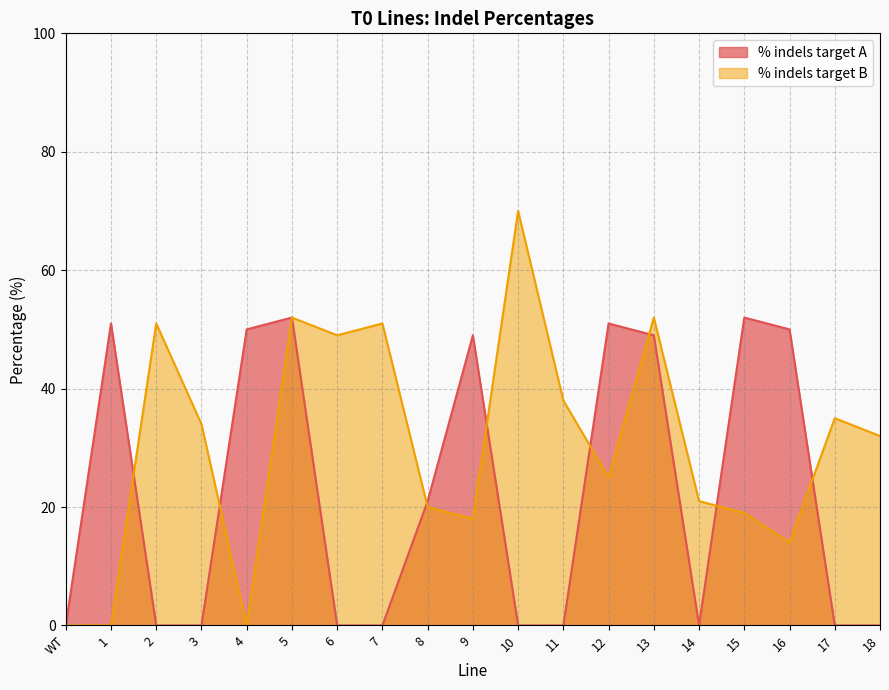

The % indels target B series shows 25 at WT. True or false?

False